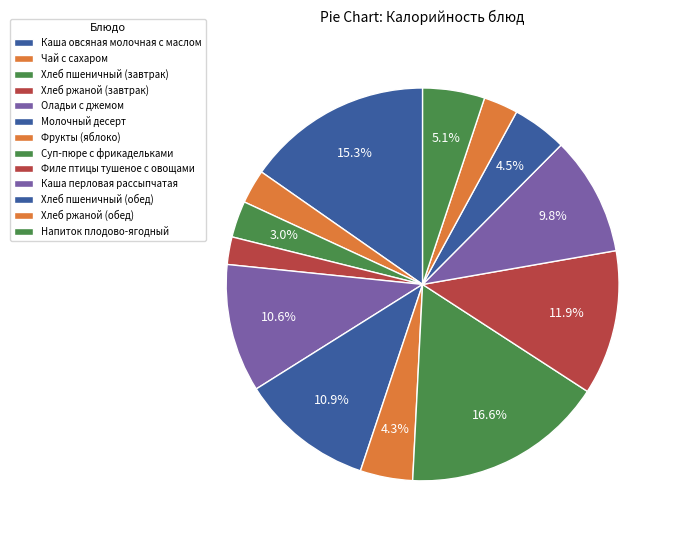

Rank the categories by value from lowest to highest.

Хлеб ржаной (завтрак), Чай с сахаром, Хлеб ржаной (обед), Хлеб пшеничный (завтрак), Фрукты (яблоко), Хлеб пшеничный (обед), Напиток плодово-ягодный, Каша перловая рассыпчатая, Оладьи с джемом, Молочный десерт, Филе птицы тушеное с овощами, Каша овсяная молочная с маслом, Суп-пюре с фрикадельками